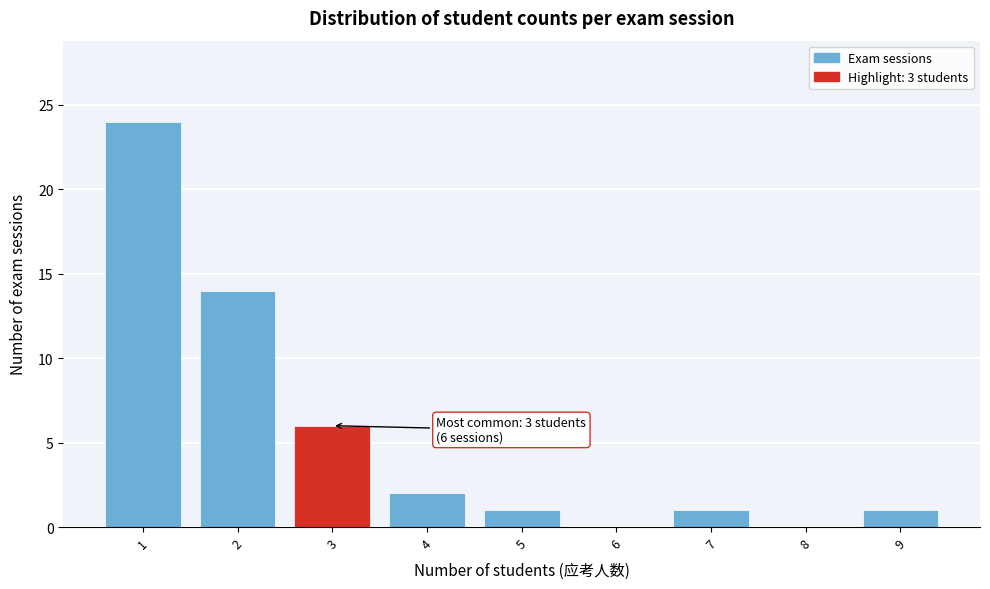

Reading right to left, list all the values displayed in this chart.

9=1	8=0	7=1	6=0	5=1	4=2	3=6	2=14	1=24